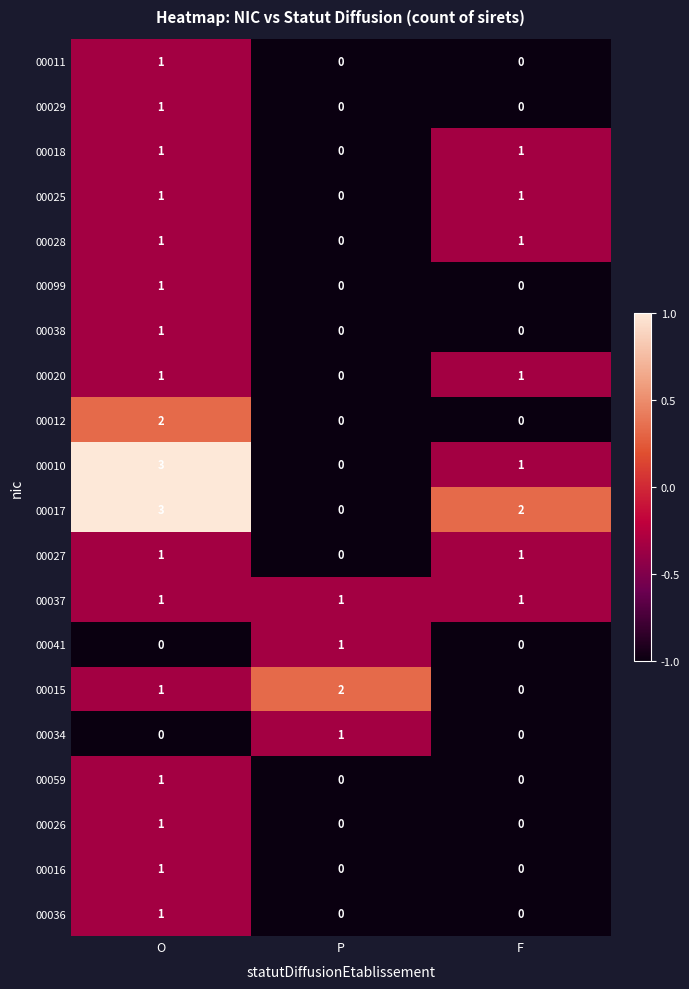

What is the difference between the highest and lowest values at O?

3